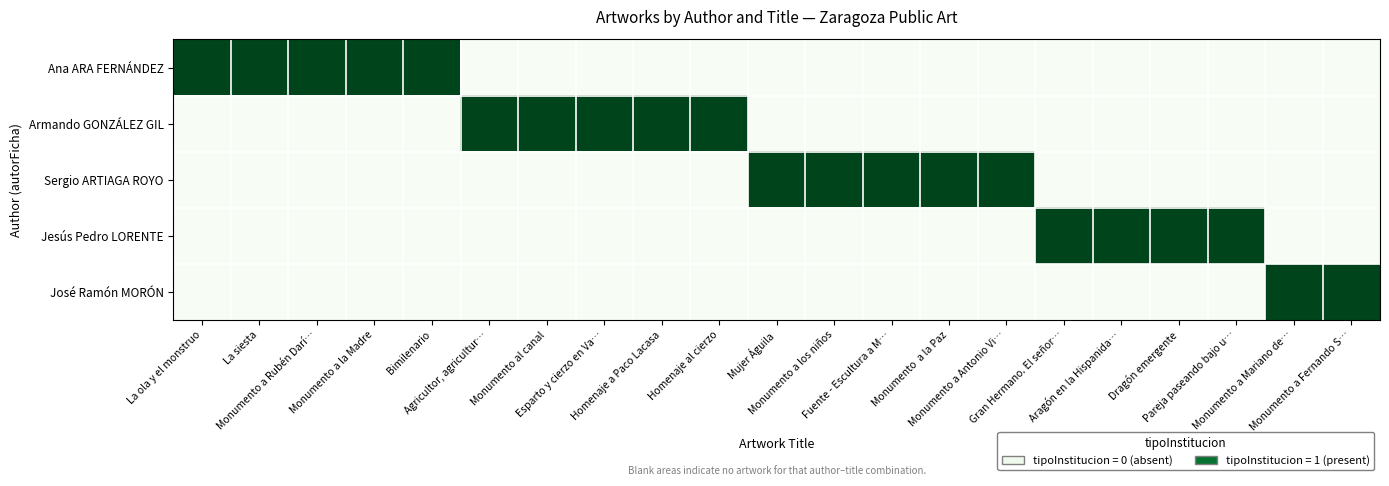

What is the spread (max minus min) of values at Fuente - Escultura a M…?

1